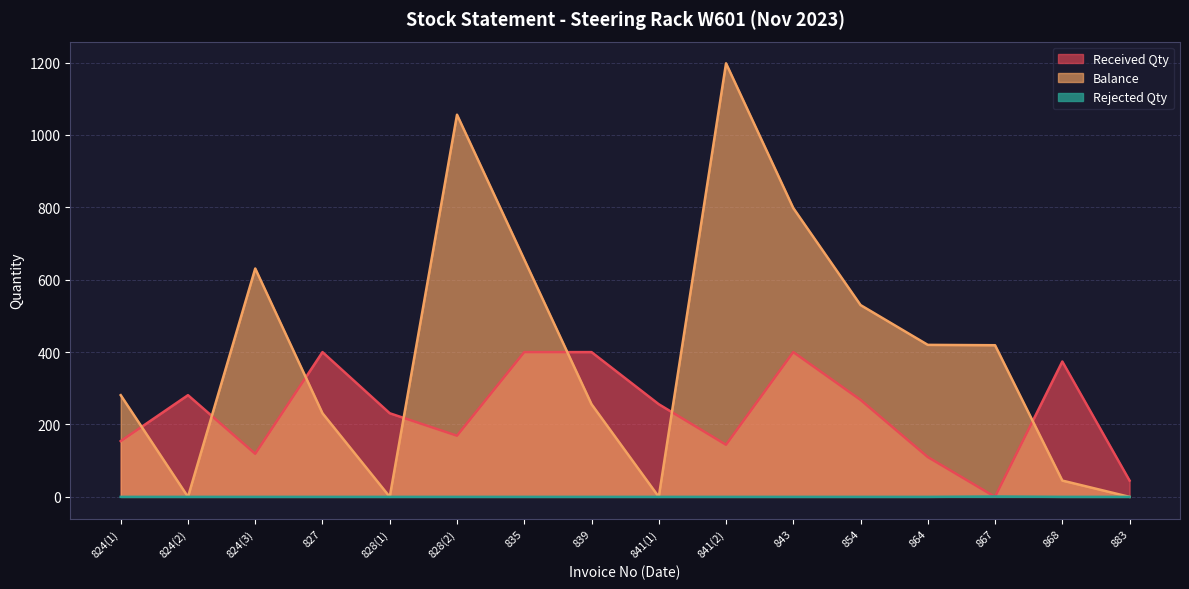

How many interior local valleys does the Balance series have?

3